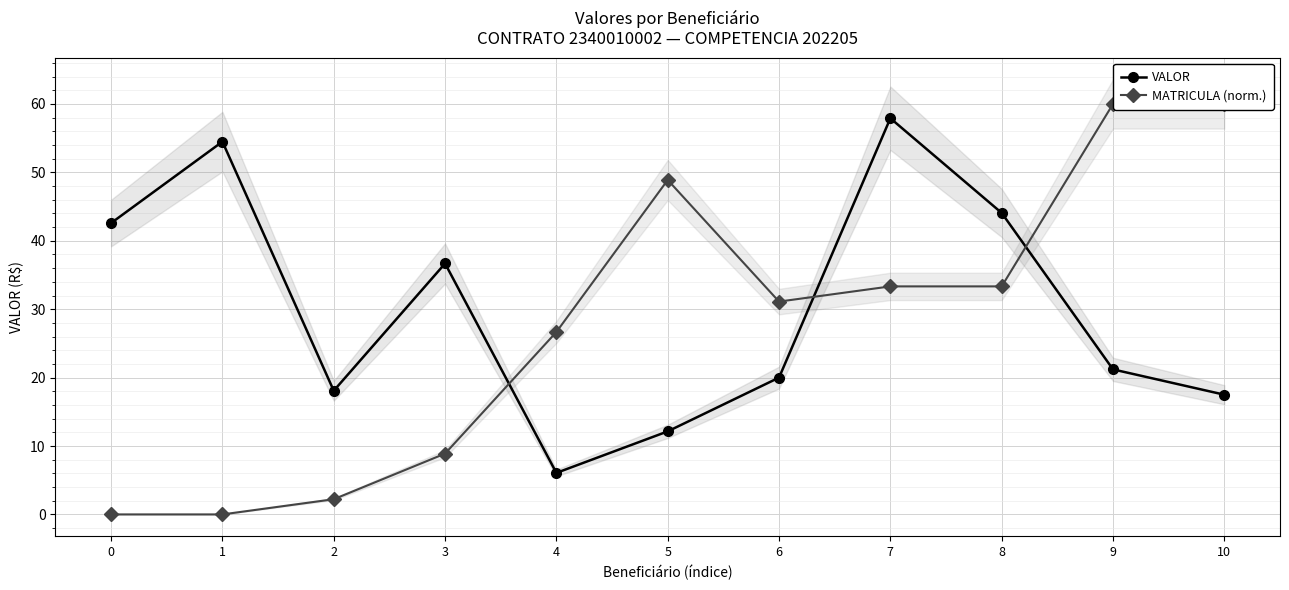

What are all the series names shown in the legend?

VALOR, MATRICULA (norm.)